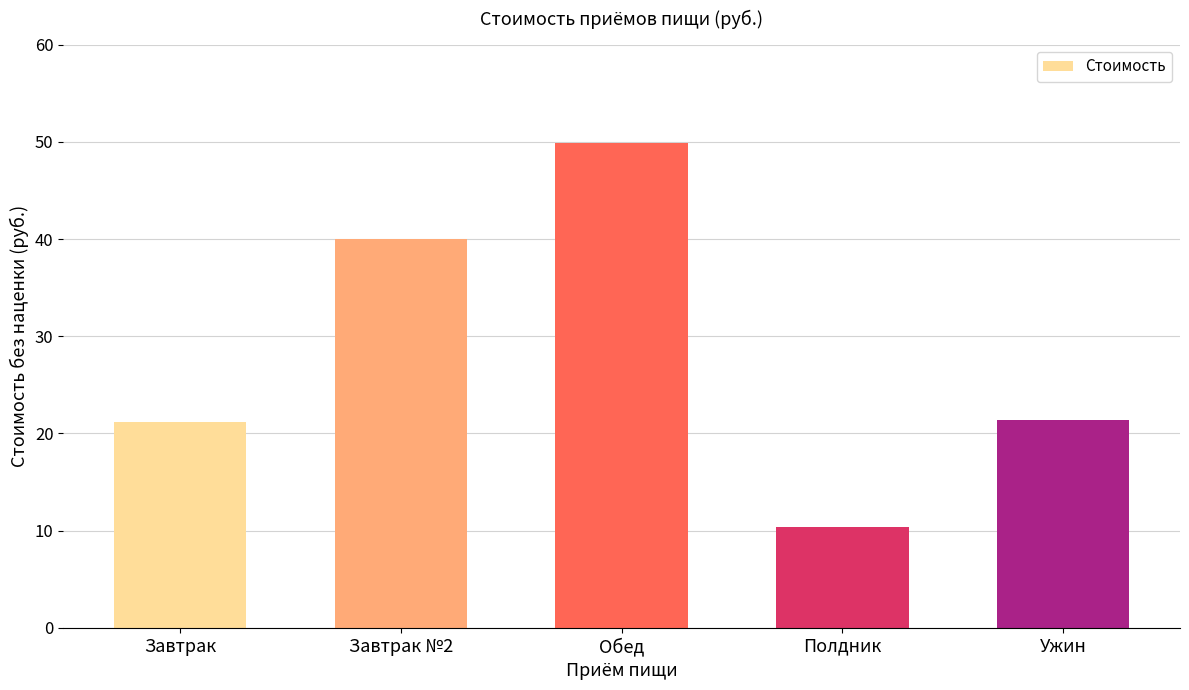

Reading right to left, transcribe all the data shown in this chart.

21.4	10.3	49.9	40.0	21.1